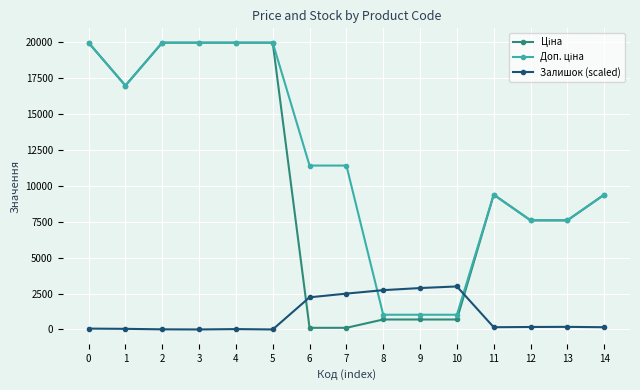

What is the maximum value shown in the chart?

19964.2